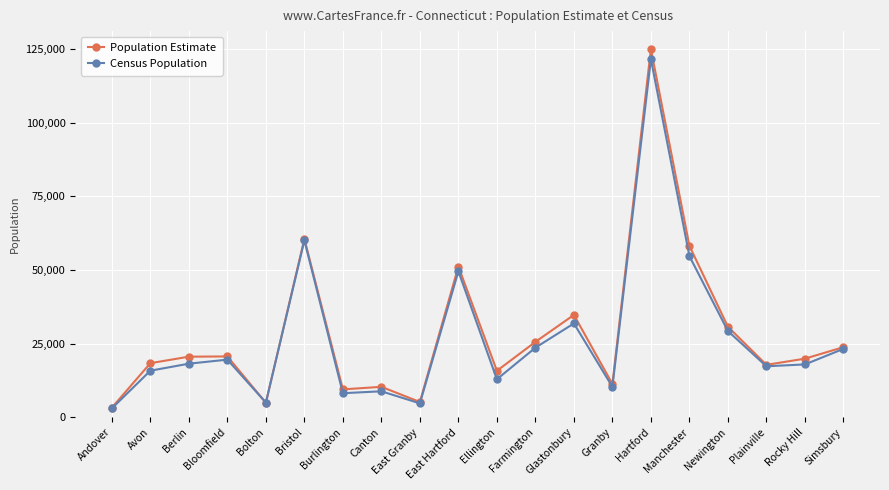

Which label corresponds to the smallest value in the chart?

Andover